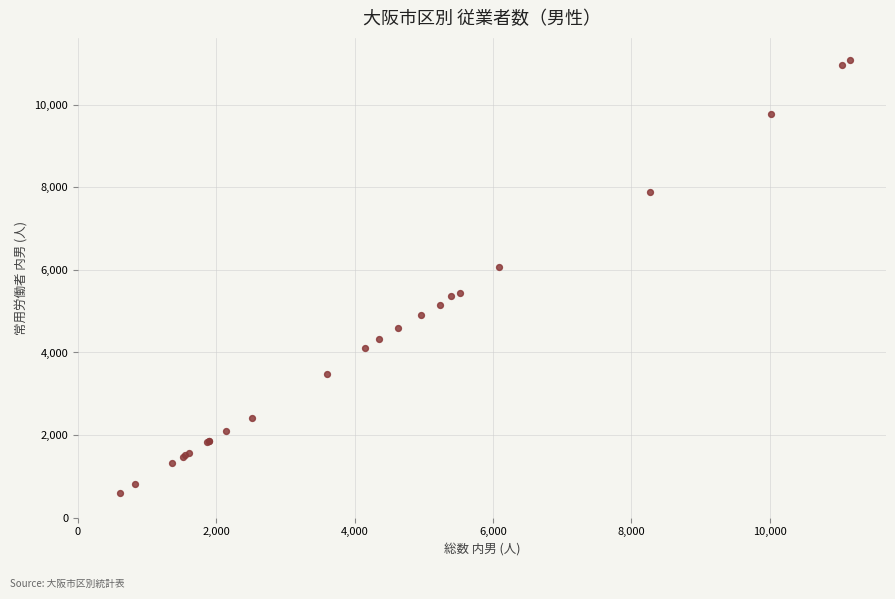

What Y value in the scatter plot is closest to 5840?

6069